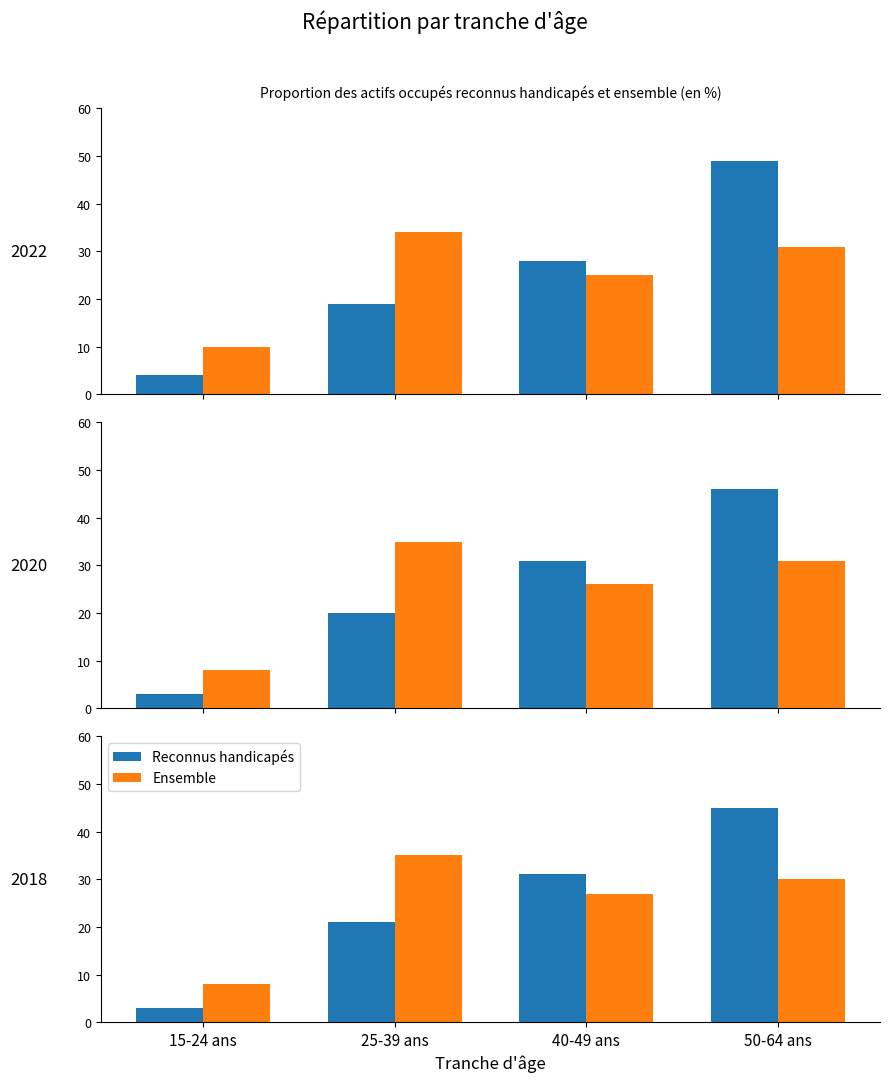

What is the sum of the Reconnus handicapés values at 40-49 ans and 25-39 ans?

52